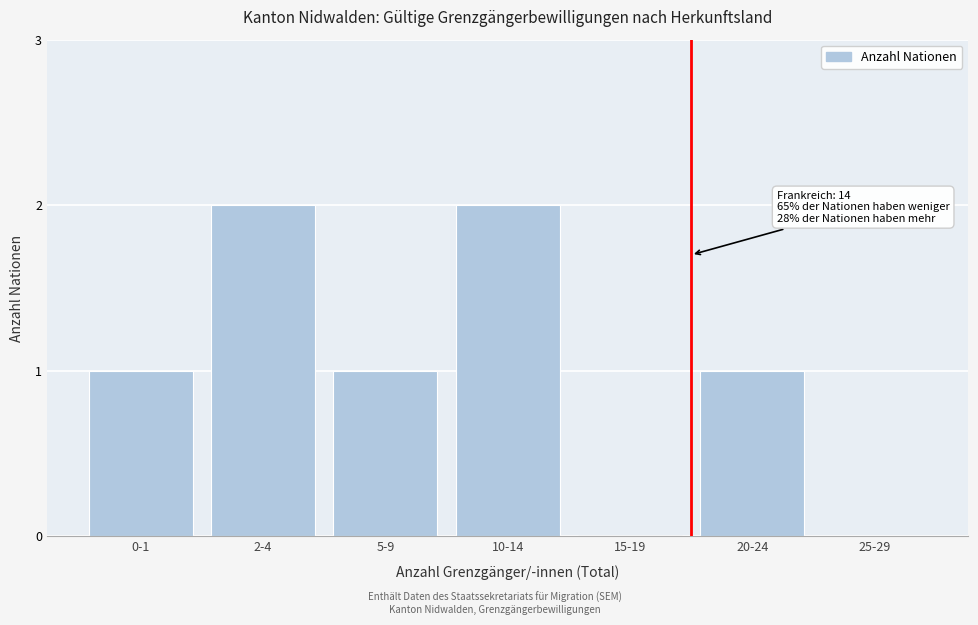

Reading right to left, extract all data points from this chart.

25-29=0	20-24=1	15-19=0	10-14=2	5-9=1	2-4=2	0-1=1